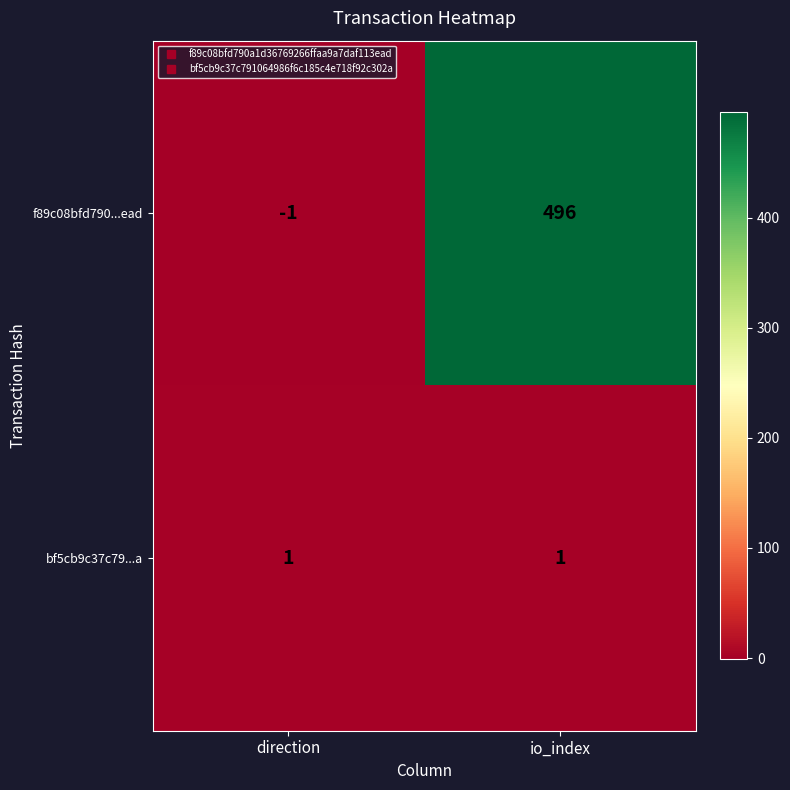

Reading left to right, list all the values displayed in this chart.

f89c08bfd790...ead: -1	496
bf5cb9c37c79...a: 1	1